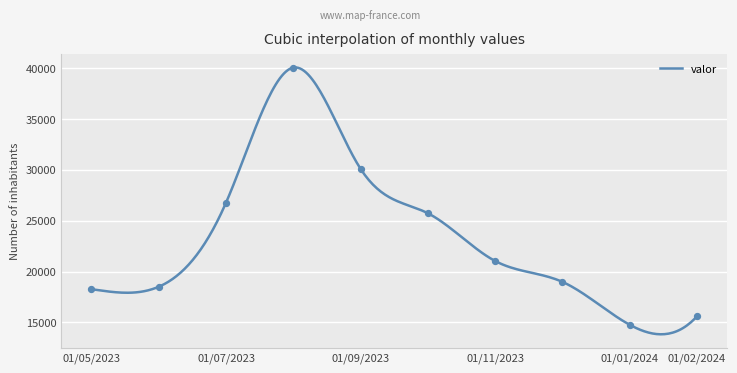

What is the ratio of the value at 01/01/2024 to the value at 01/12/2023?

0.8